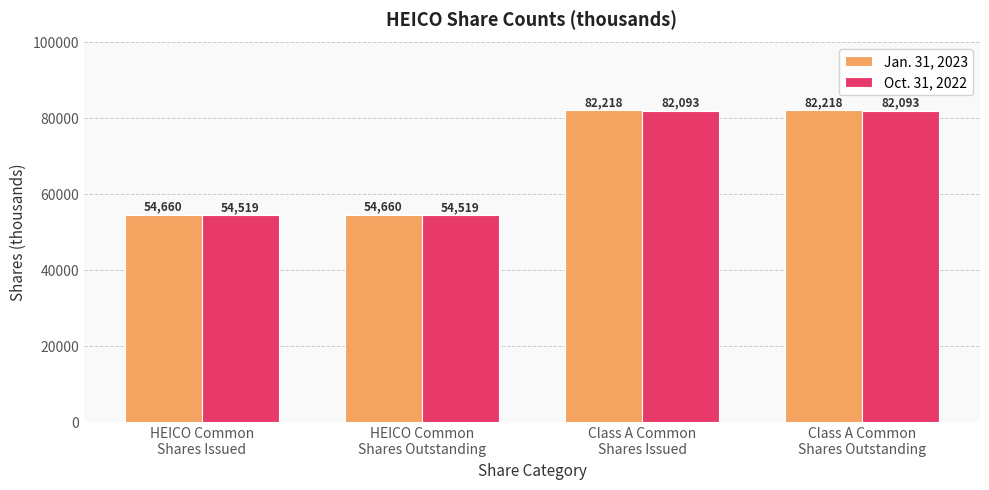

What is the sum of the Oct. 31, 2022 values at HEICO Common
Shares Outstanding and HEICO Common
Shares Issued?

109038